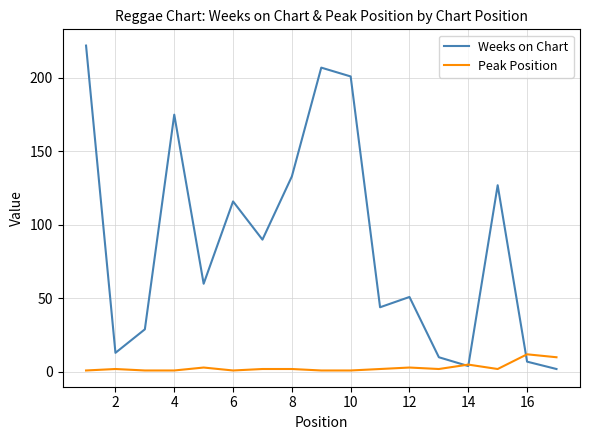

Which series has the largest total across all categories?

Weeks on Chart